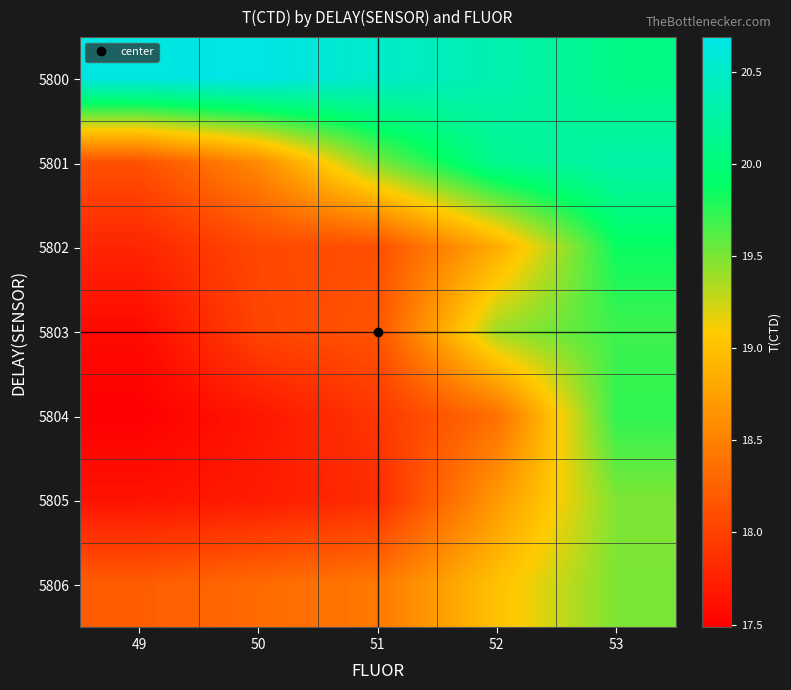

Which series changed the most between 52 and 53?

5804